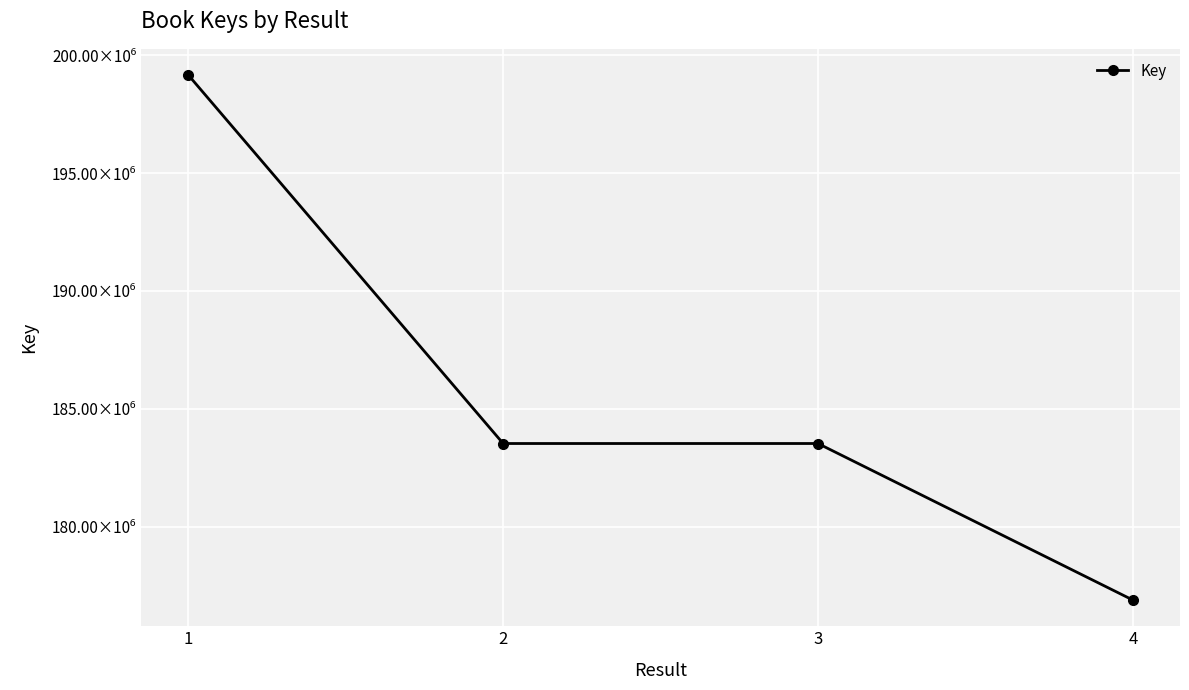

Does the chart have visible grid lines?

Yes